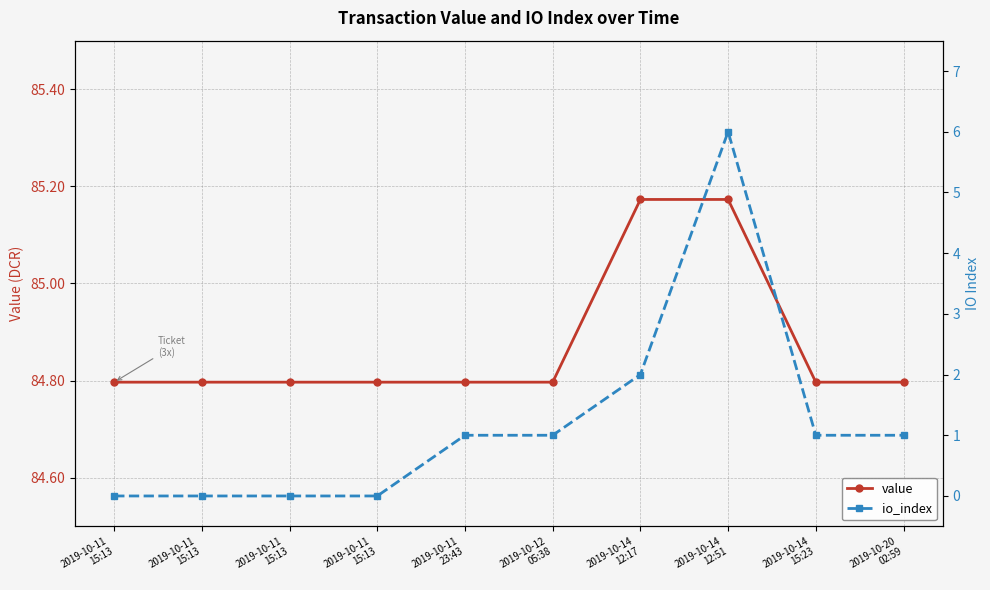

True or false: io_index has a value of 3.3 at 2019-10-14
12:51.

False